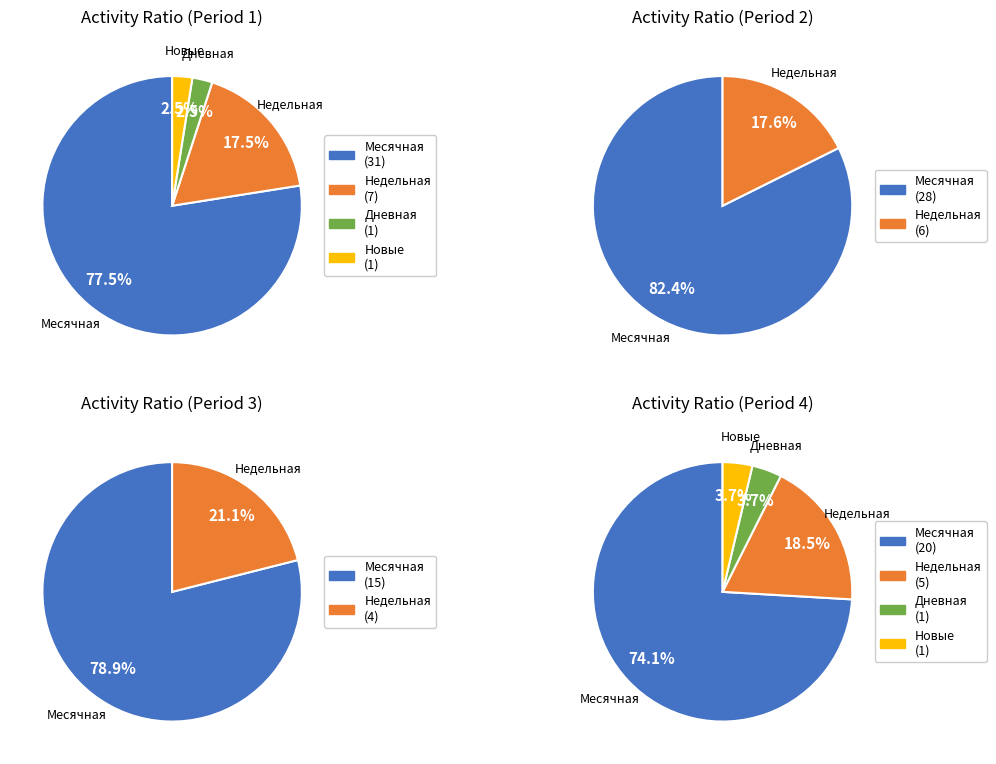

How many slices are in this pie chart?

4